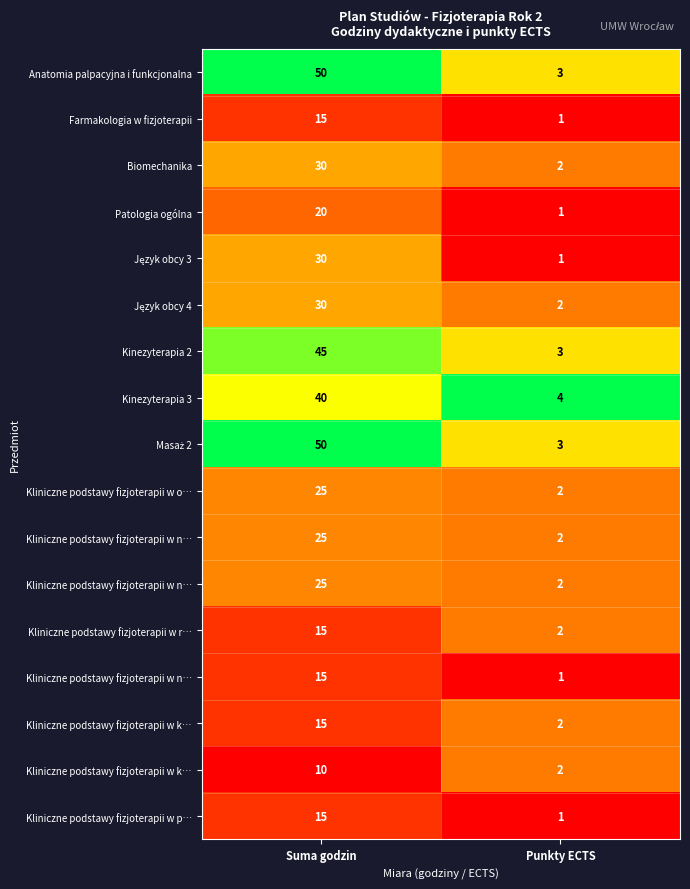

Which label corresponds to the smallest value in the chart?

Punkty ECTS